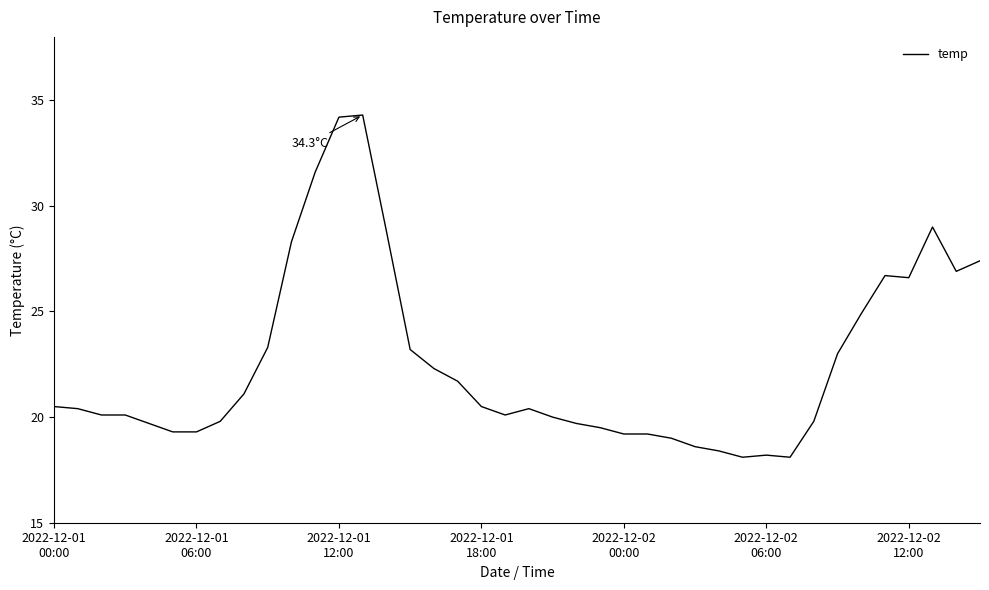

What is the maximum value shown in the chart?

34.3